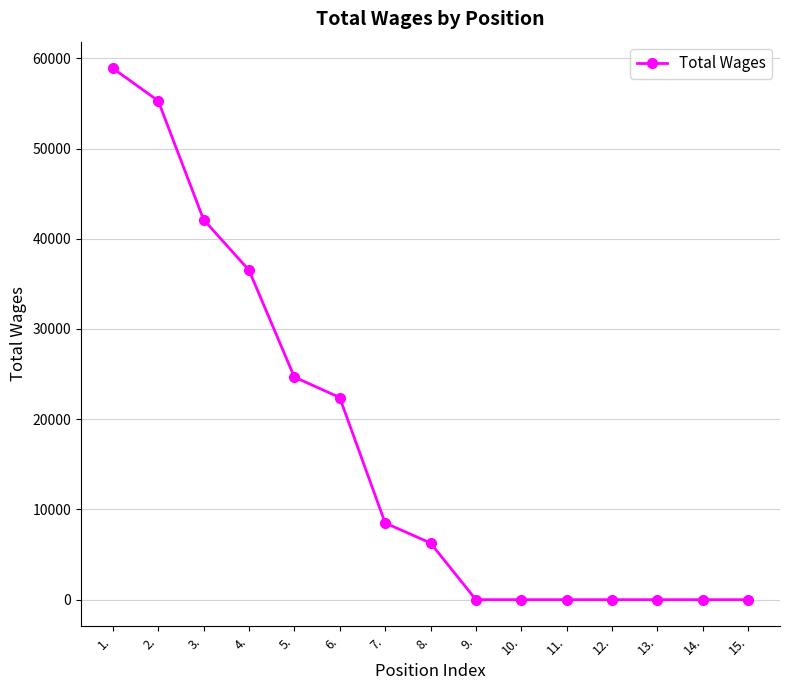

How many lines are shown in the chart?

1